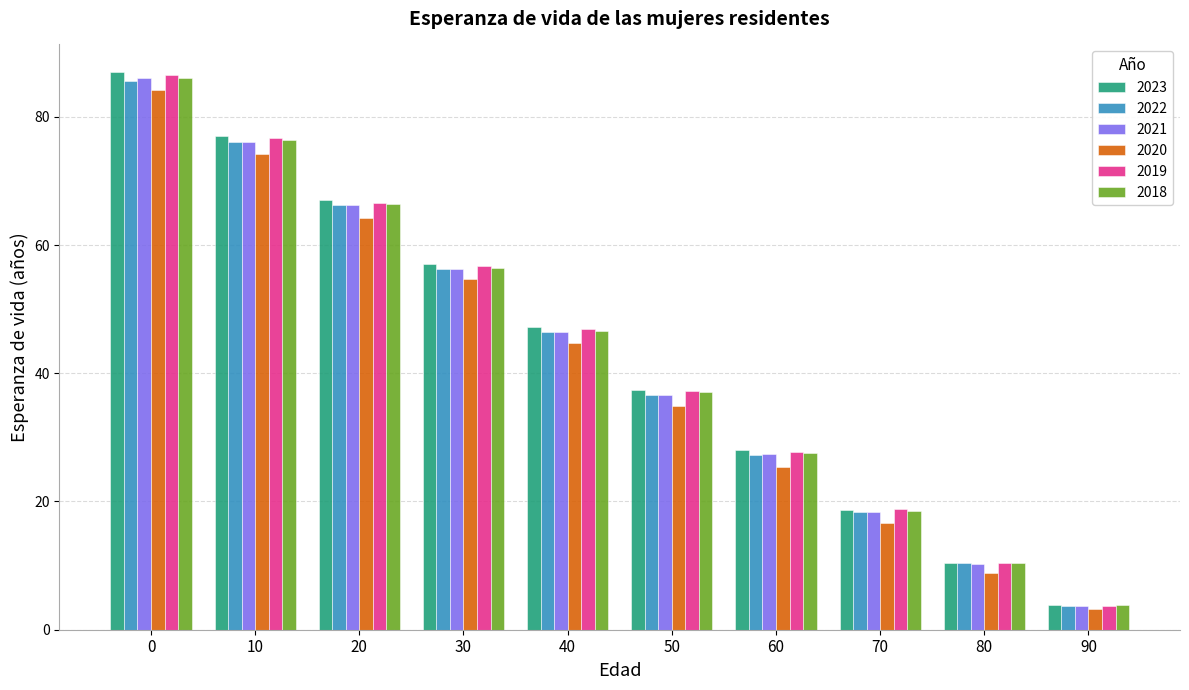

How many data points in 2022 are above 46?

5